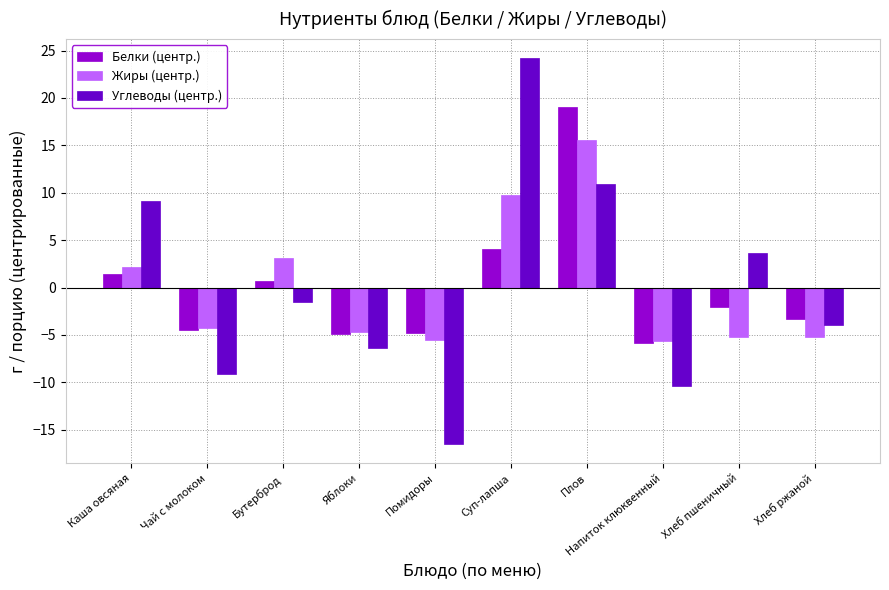

At which label does Углеводы (центр.) first exceed -1?

Каша овсяная